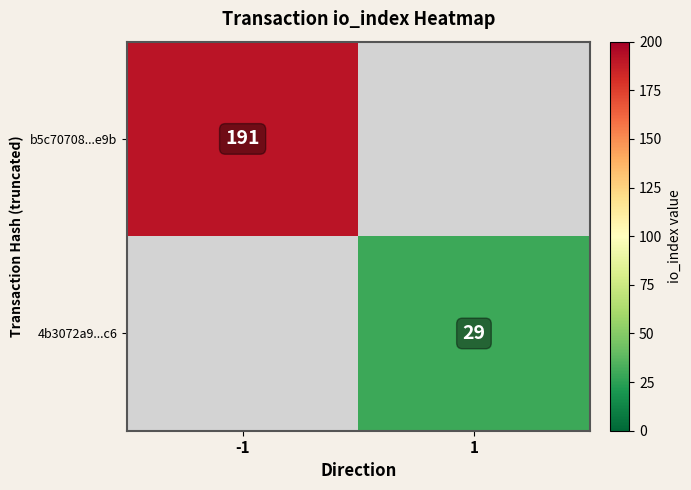

The value of 4b3072a9...c6 at 1 is 49. True or false?

False